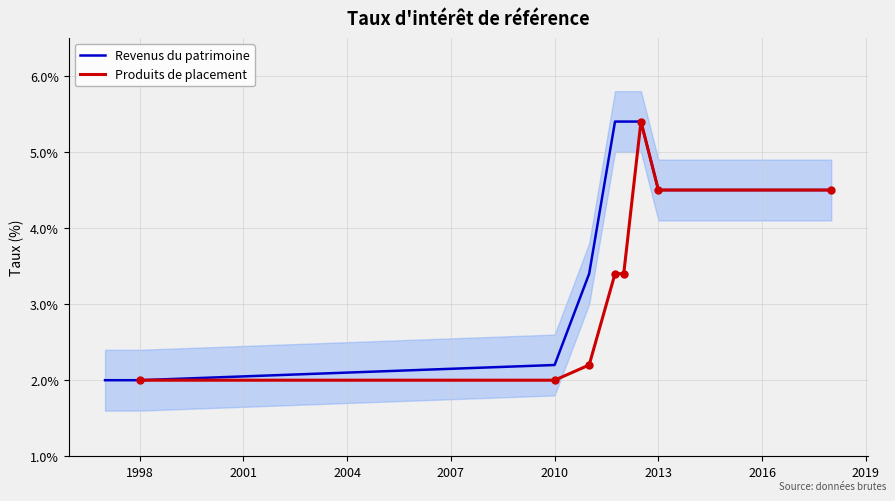

How many lines are shown in the chart?

2